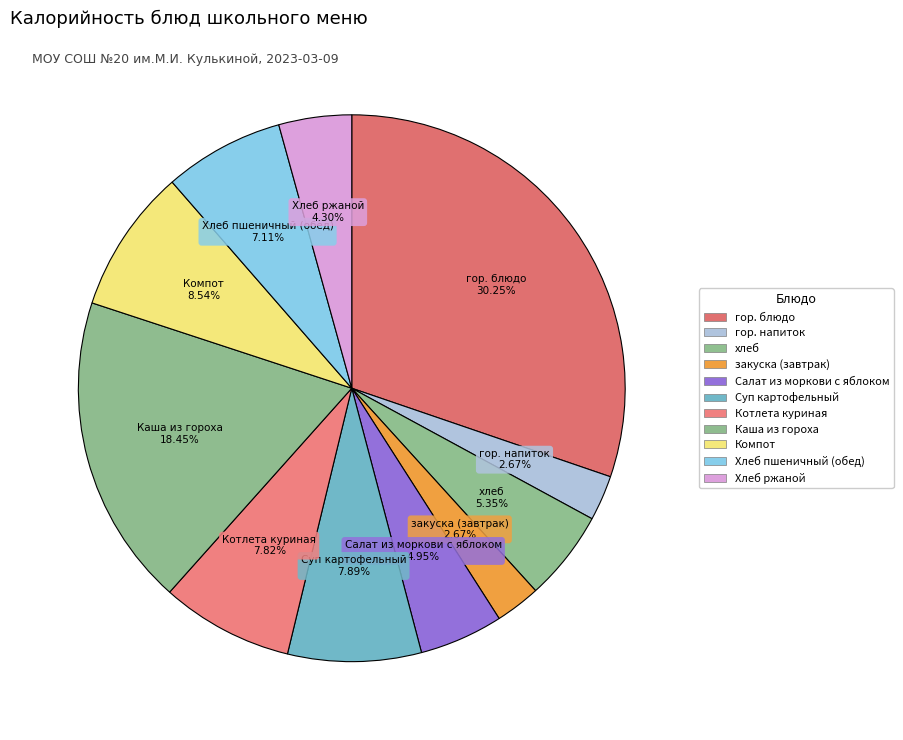

The гор. напиток slice represents 8% of the pie. True or false?

False